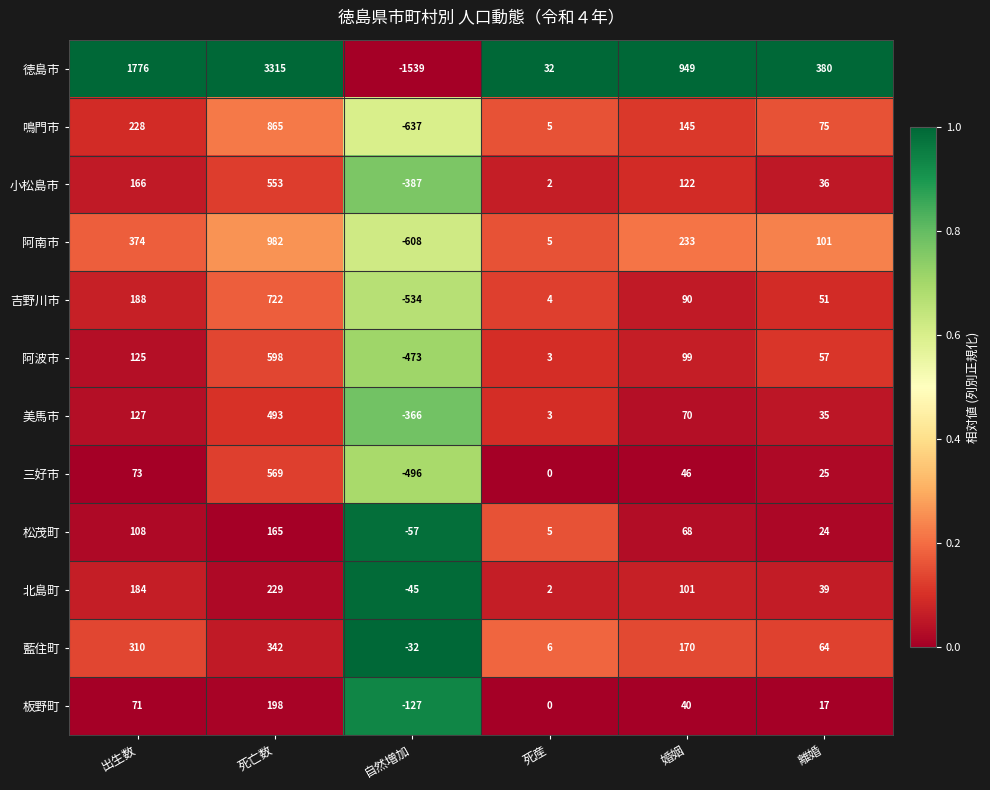

What is the maximum value shown in the chart?

3315